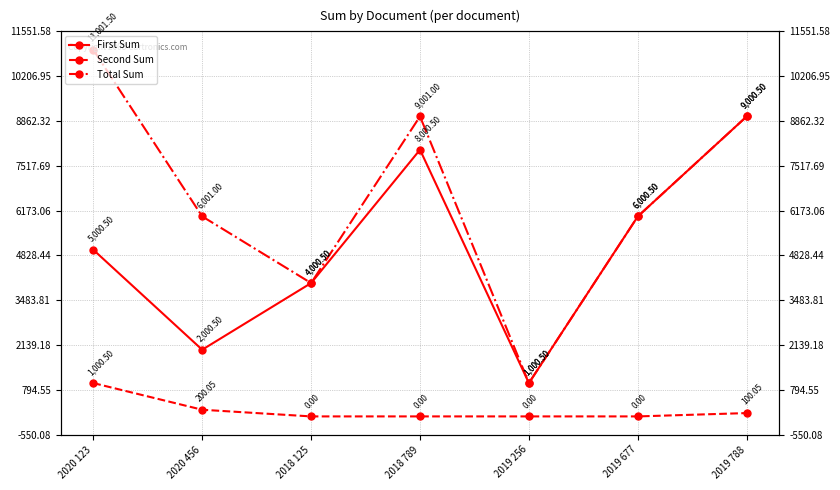

Read the First Sum value at 2018 789.

8000.5